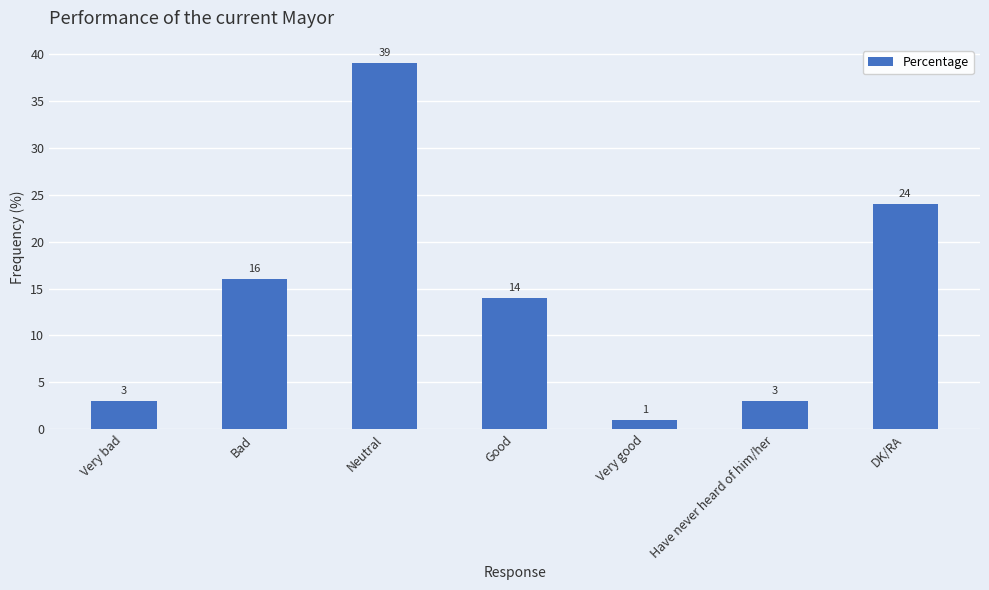

Does the chart contain any negative values?

No